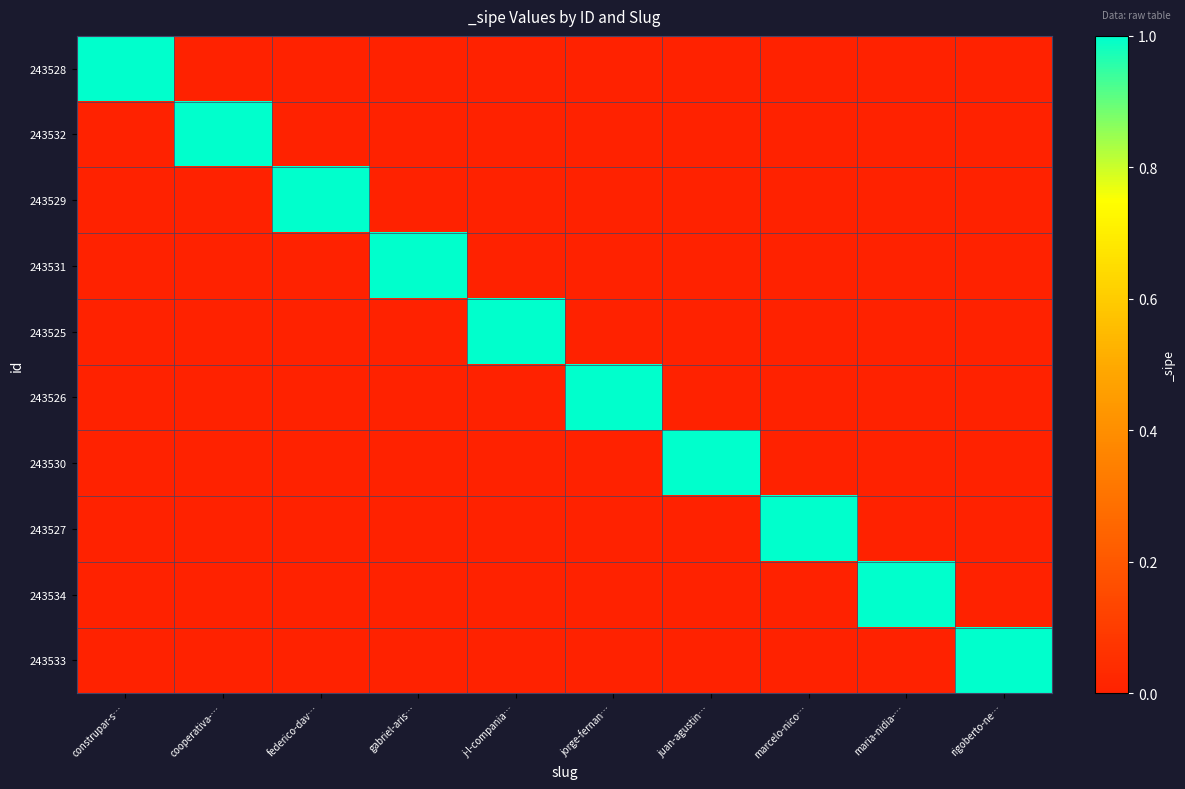

How many categories are shown in the chart?

10